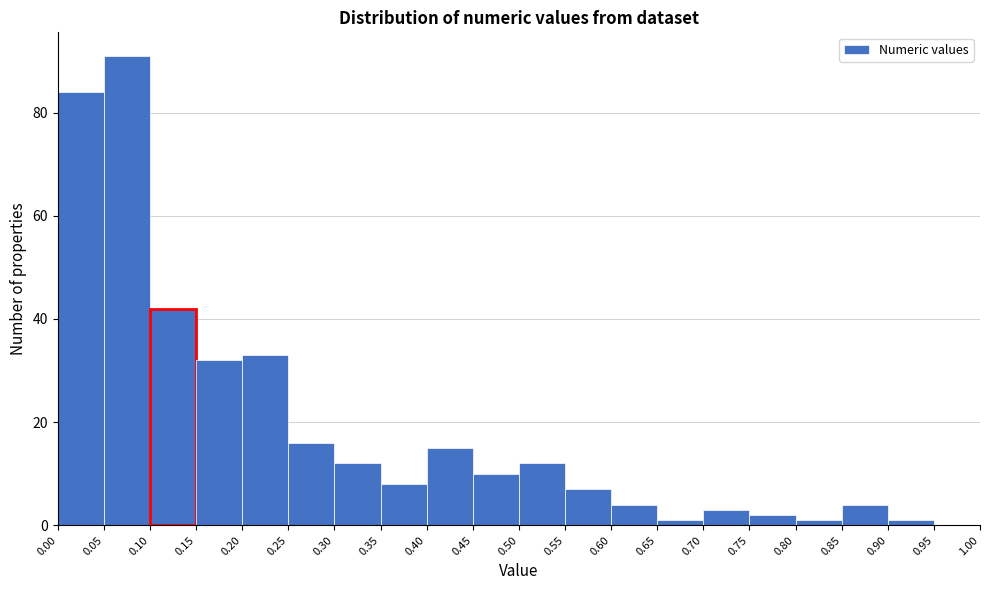

Reading left to right, list every bar in this chart as the range it spans on the x-axis followed by its height. The values are not printed on the chart, so give them approximately, as read against the axis.

0.00 to 0.05: 84
0.05 to 0.10: 92
0.10 to 0.15: 42
0.15 to 0.20: 32
0.20 to 0.25: 34
0.25 to 0.30: 16
0.30 to 0.35: 12
0.35 to 0.40: 8
0.40 to 0.45: 16
0.45 to 0.50: 10
0.50 to 0.55: 12
0.55 to 0.60: 8
0.60 to 0.65: 4
0.65 to 0.70: under 2
0.70 to 0.75: 4
0.75 to 0.80: 2
0.80 to 0.85: under 2
0.85 to 0.90: 4
0.90 to 0.95: under 2
0.95 to 1.00: 0